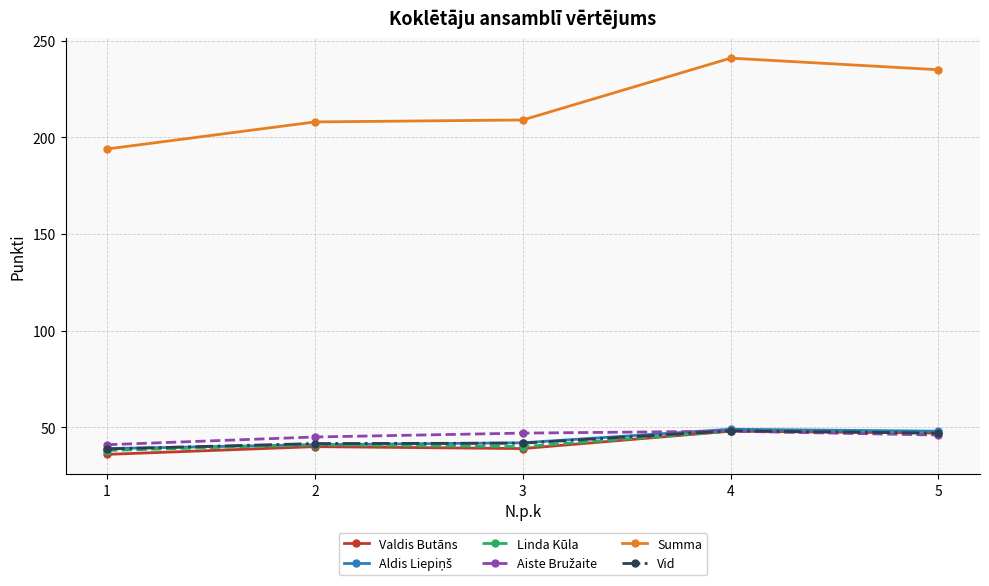

What is the average value of the Summa series?

217.4